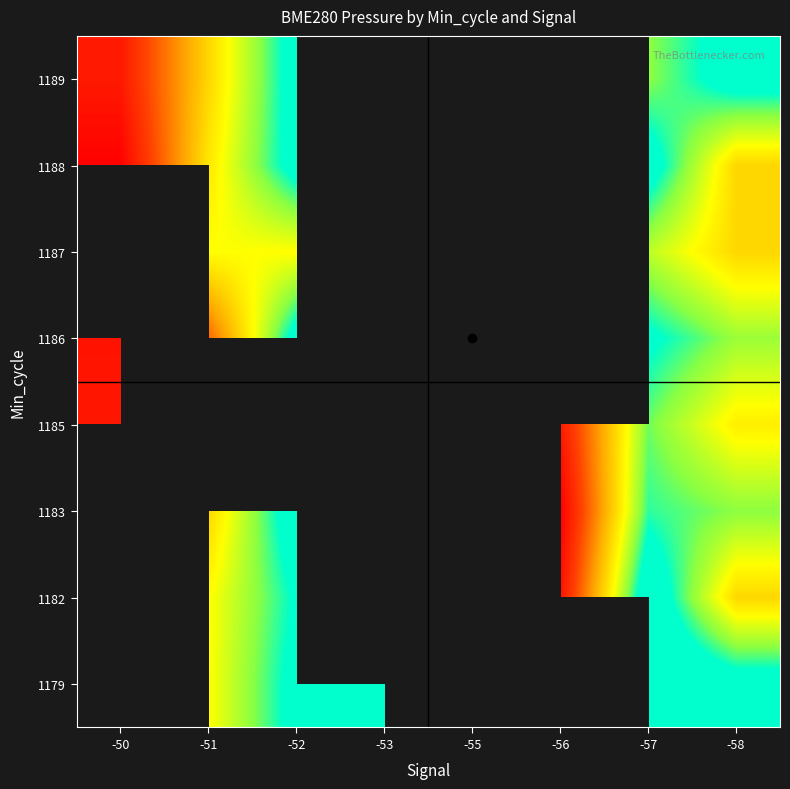

What is the spread (max minus min) of values at -57?

22.4